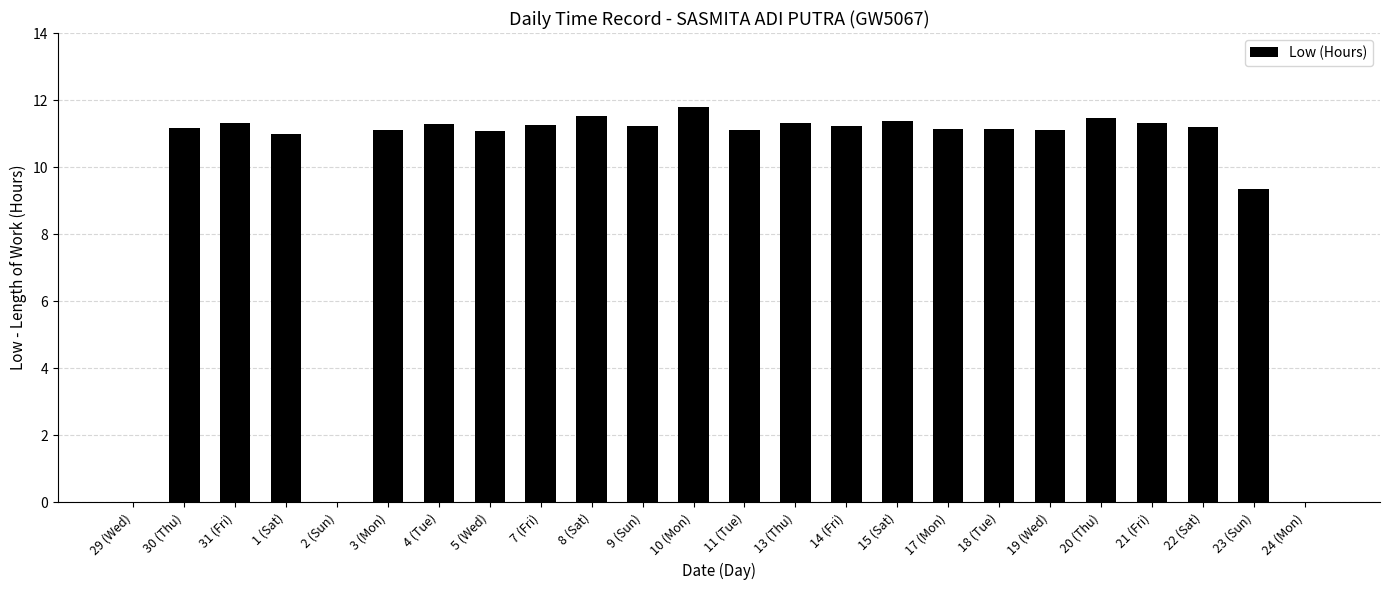

At which label is the value closest to 5?

23 (Sun)